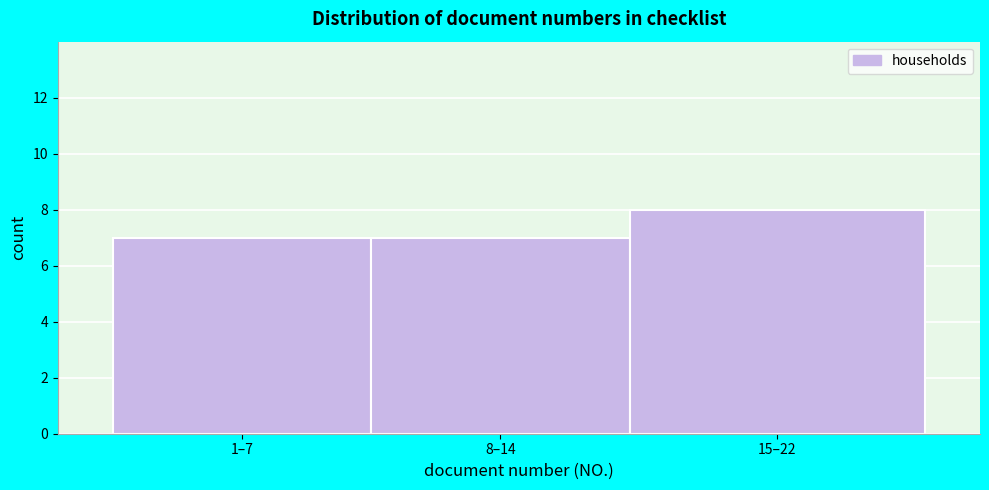

Reading right to left, extract all data points from this chart.

15–22=8	8–14=7	1–7=7